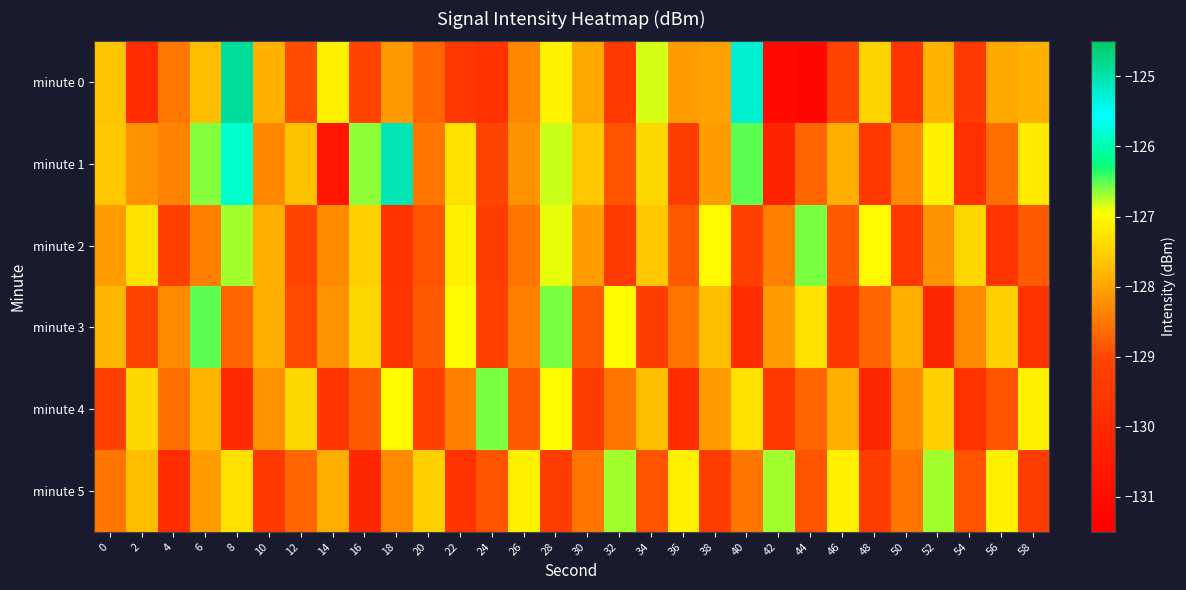

What is the total value across all series at 46?

-770.3